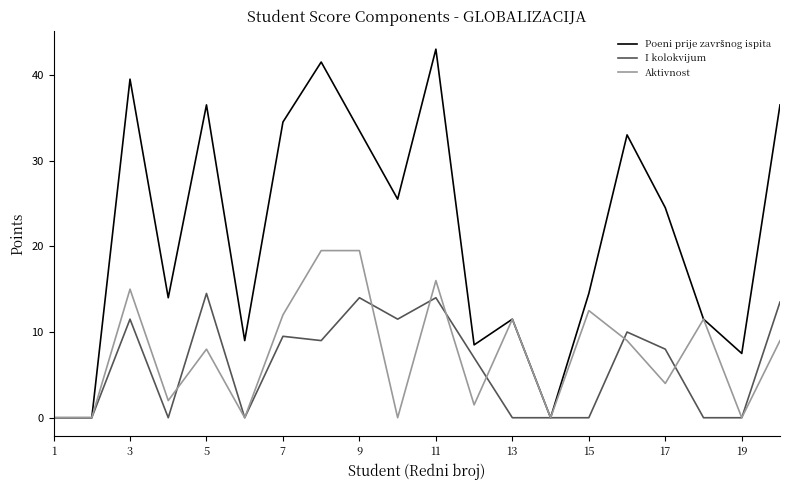

How many lines are shown in the chart?

3